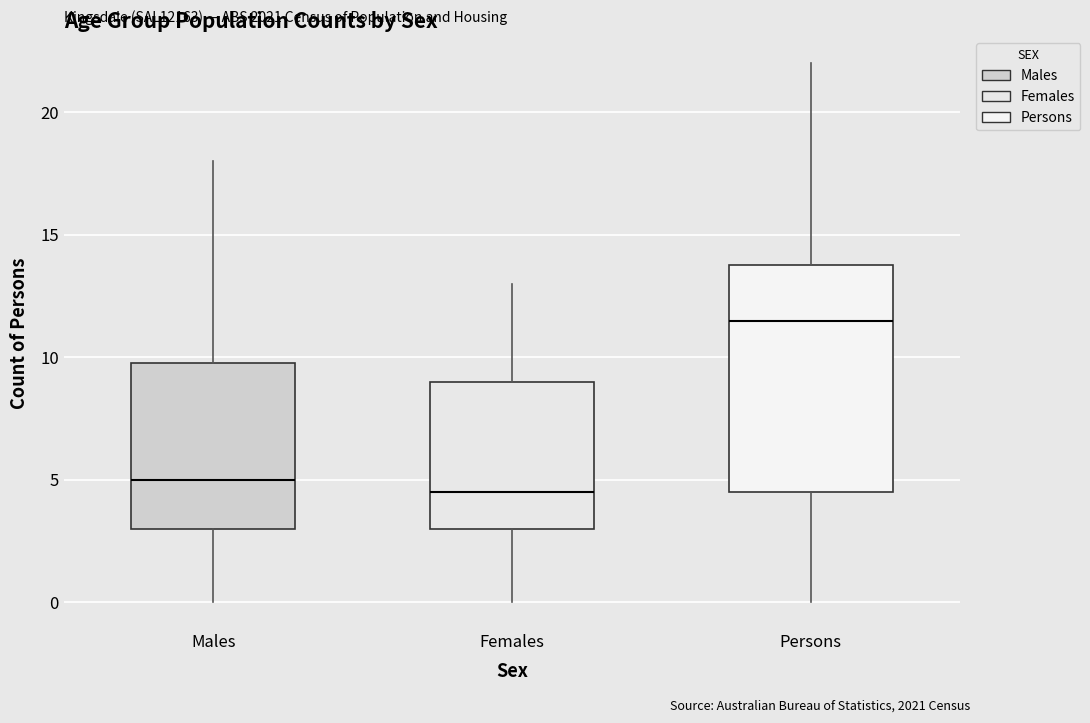

Reading left to right, transcribe this box plot: for each box, give where its median line is, the range the box spans, and where its two whiskers end, as read against the y-axis. The values are not printed on the chart, so give them approximately, as read against the axis.

Males: median 5.0, box 3.0 to 10.0, whiskers 0.0 to 18.0
Females: median 4.5, box 3.0 to 9.0, whiskers 0.0 to 13.0
Persons: median 11.5, box 4.5 to 14.0, whiskers 0.0 to 22.0